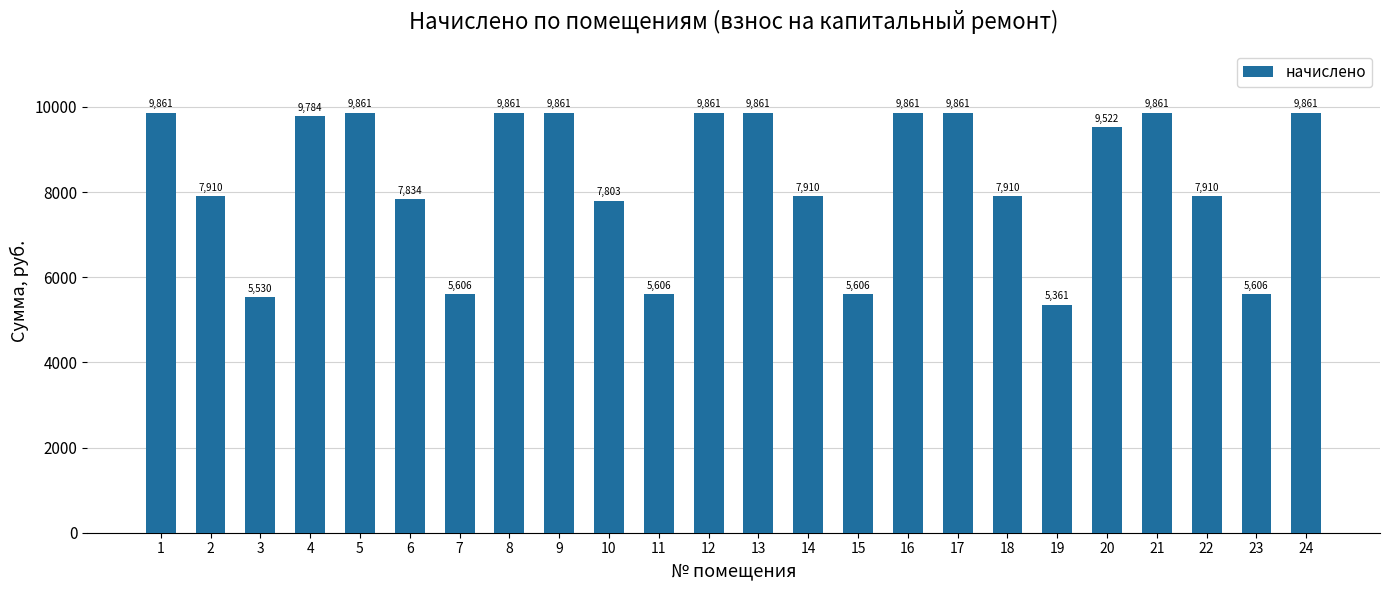

Where does the data first go above 9522?

1